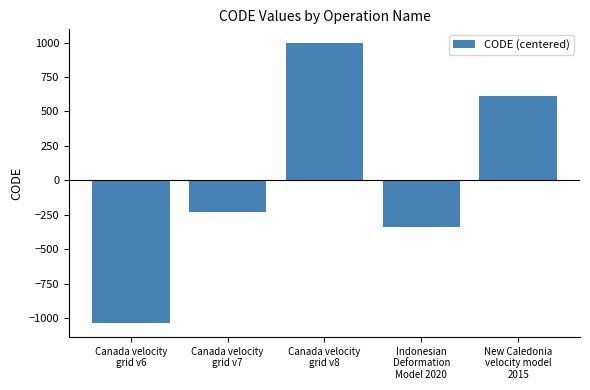

How many values are below zero?

3